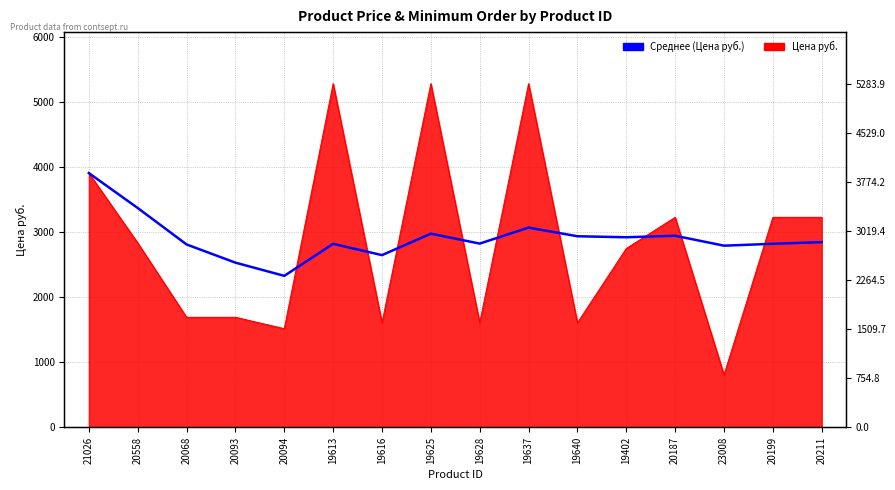

How many interior local peaks (higher than both neighbors) does the data have?

4